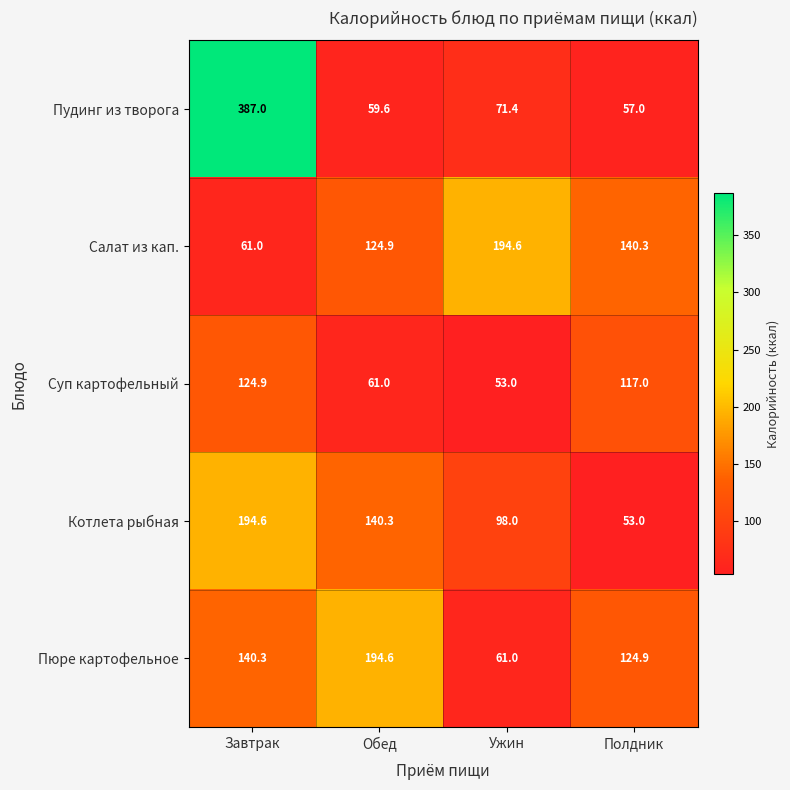

What is the sum of the Пюре картофельное values at Ужин and Обед?

255.6